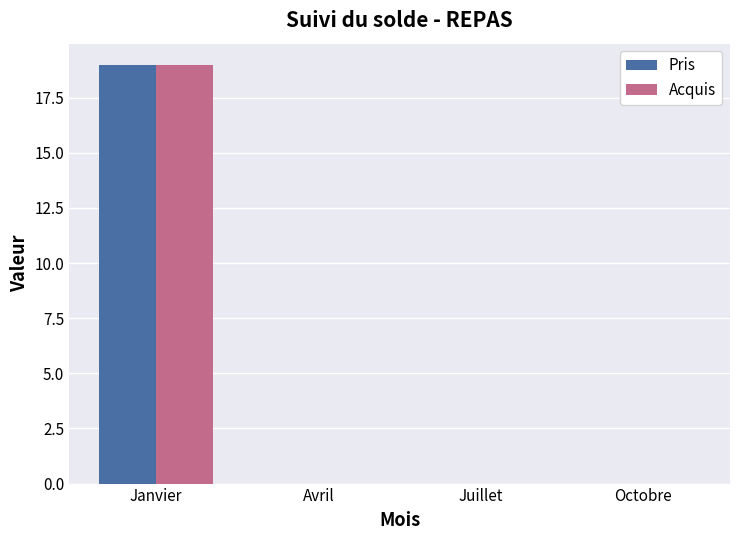

Are the bars grouped side by side (vs. stacked)?

Yes